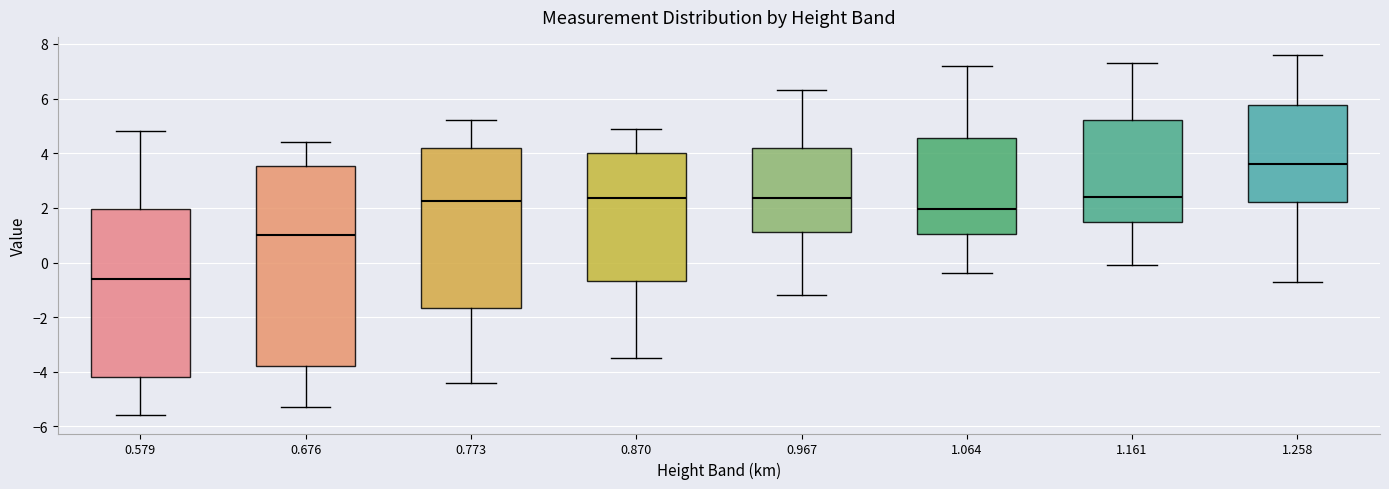

Reading left to right, transcribe this box plot: for each box, give where its median line is, the range the box spans, and where its two whiskers end, as read against the y-axis. The values are not printed on the chart, so give them approximately, as read against the axis.

0.579: median -0.6, box -4.2 to 2.0, whiskers -5.6 to 4.8
0.676: median 1.0, box -3.8 to 3.6, whiskers -5.2 to 4.4
0.773: median 2.2, box -1.6 to 4.2, whiskers -4.4 to 5.2
0.870: median 2.4, box -0.6 to 4.0, whiskers -3.4 to 5.0
0.967: median 2.4, box 1.2 to 4.2, whiskers -1.2 to 6.4
1.064: median 2.0, box 1.0 to 4.6, whiskers -0.4 to 7.2
1.161: median 2.4, box 1.6 to 5.2, whiskers 0.0 to 7.4
1.258: median 3.6, box 2.2 to 5.8, whiskers -0.6 to 7.6